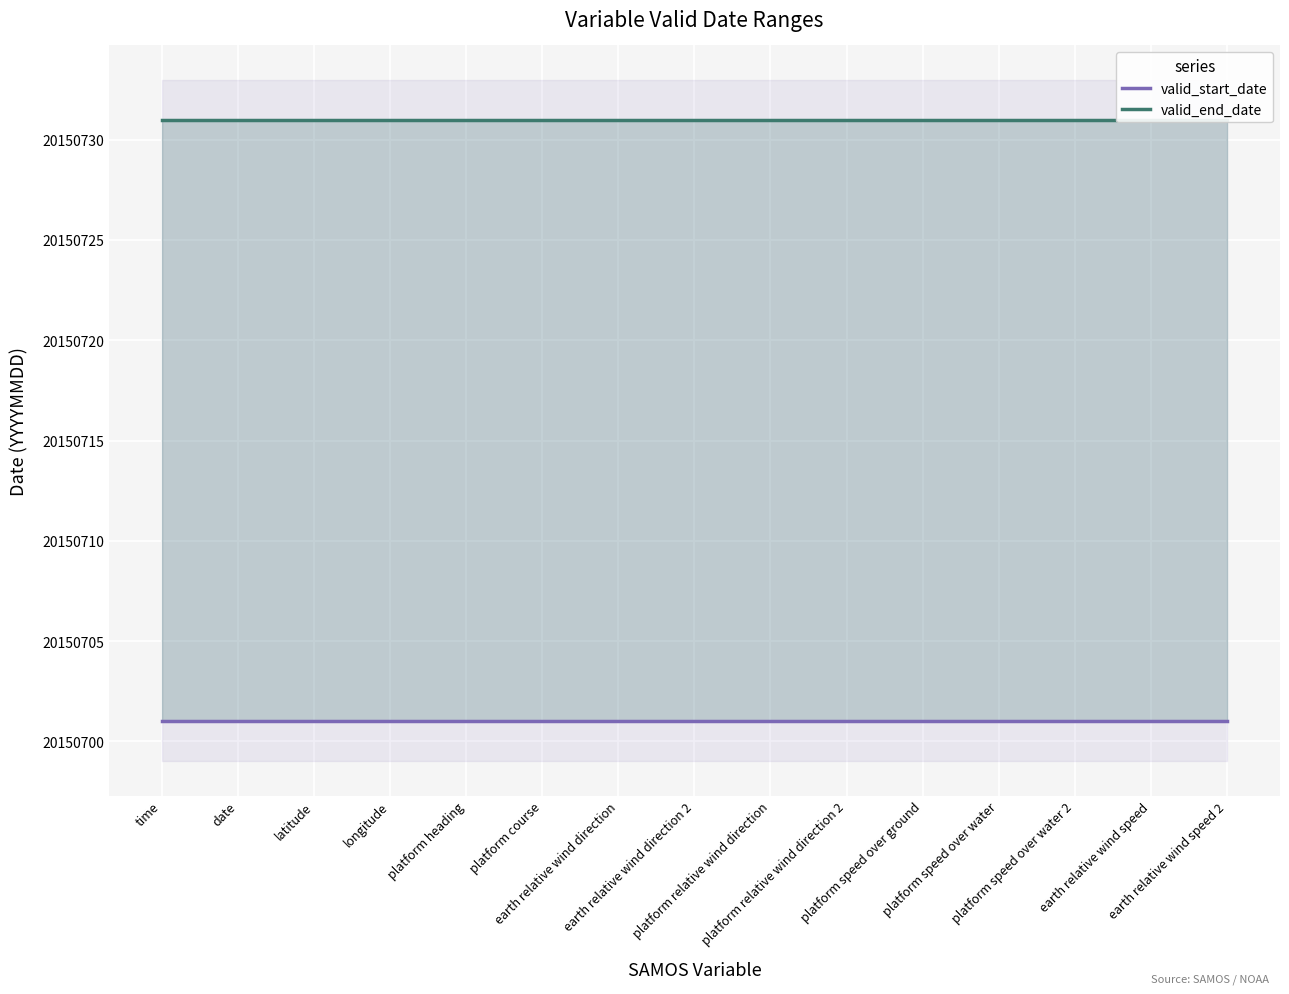

Reading left to right, extract all data points from this chart.

valid_start_date: 20150701	20150701	20150701	20150701	20150701	20150701	20150701	20150701	20150701	20150701	20150701	20150701	20150701	20150701	20150701
valid_end_date: 20150731	20150731	20150731	20150731	20150731	20150731	20150731	20150731	20150731	20150731	20150731	20150731	20150731	20150731	20150731